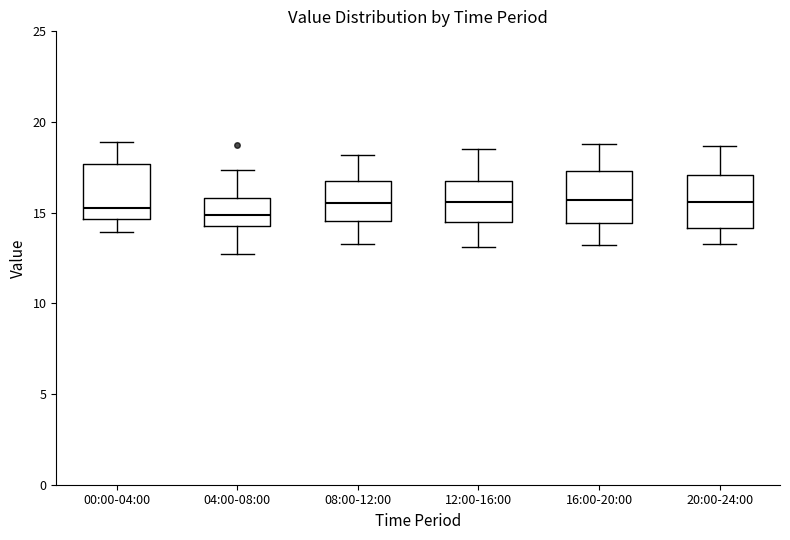

Reading left to right, read every box against the y-axis: the position of its median line, the range the box covers, and the ends of its whiskers. The values are not printed on the chart, so give them approximately, as read against the axis.

00:00-04:00: median 15.5, box 14.5 to 17.5, whiskers 14.0 to 19.0
04:00-08:00: median 15.0, box 14.5 to 16.0, whiskers 12.5 to 17.5
08:00-12:00: median 15.5, box 14.5 to 17.0, whiskers 13.5 to 18.0
12:00-16:00: median 15.5, box 14.5 to 16.5, whiskers 13.0 to 18.5
16:00-20:00: median 15.5, box 14.5 to 17.5, whiskers 13.0 to 19.0
20:00-24:00: median 15.5, box 14.0 to 17.0, whiskers 13.5 to 18.5